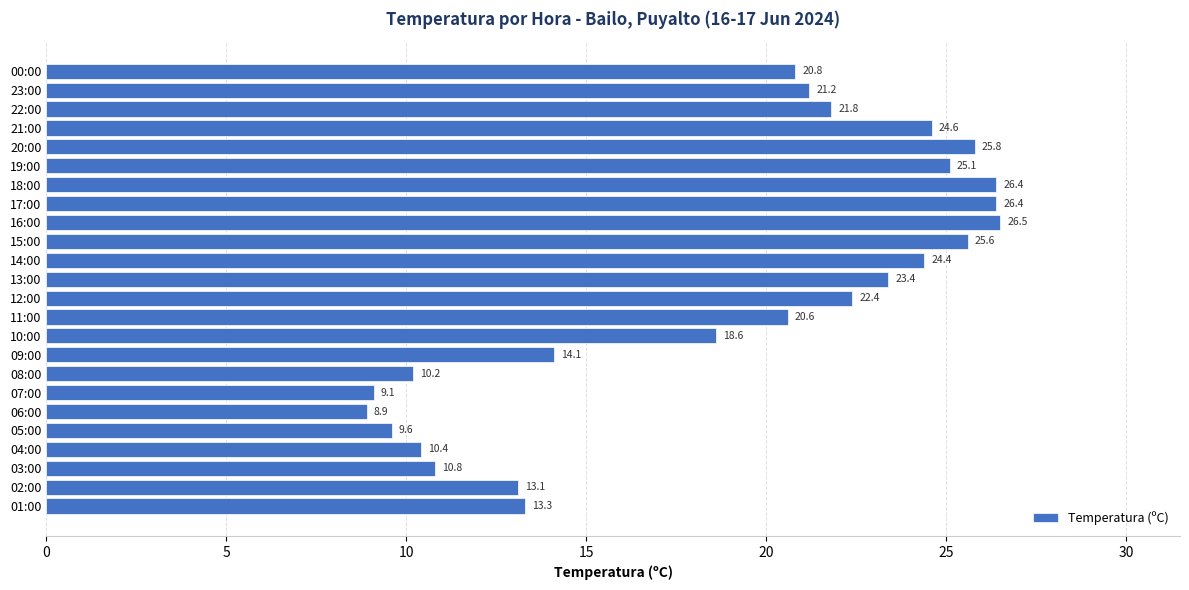

What is the label of the 18th bar from the top?

07:00